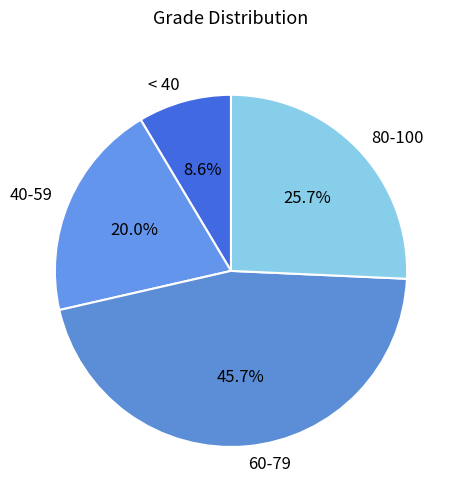

What percentage do 80-100 and < 40 together represent?

34.3%